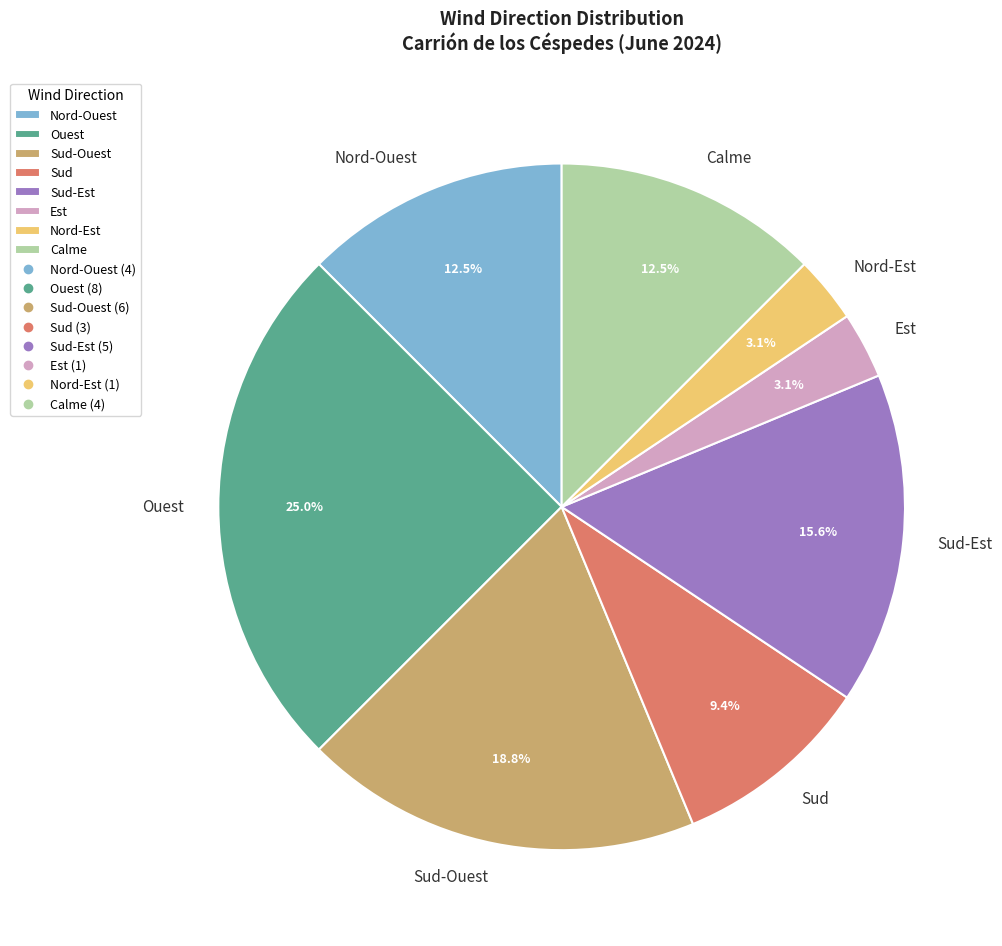

The Ouest slice represents 11% of the pie. True or false?

False